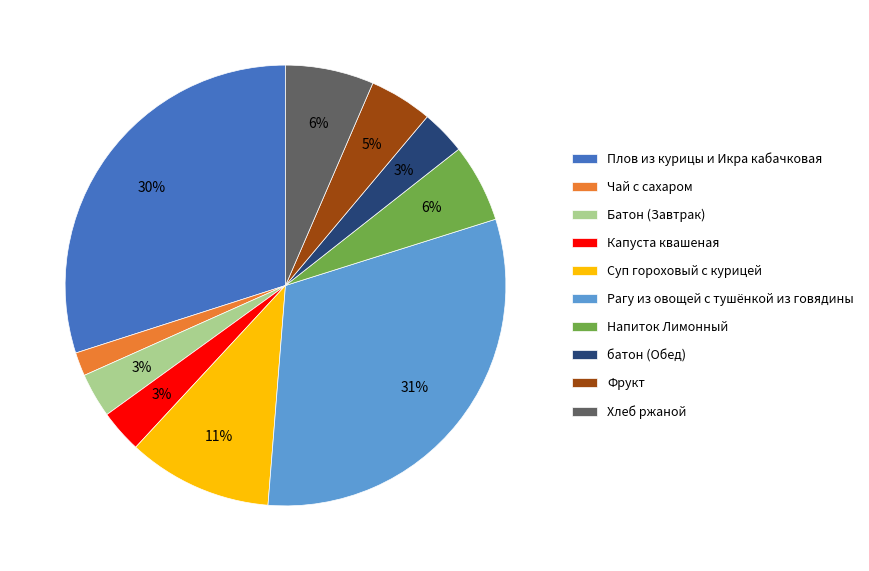

What is the smallest slice in the pie chart?

Чай с сахаром